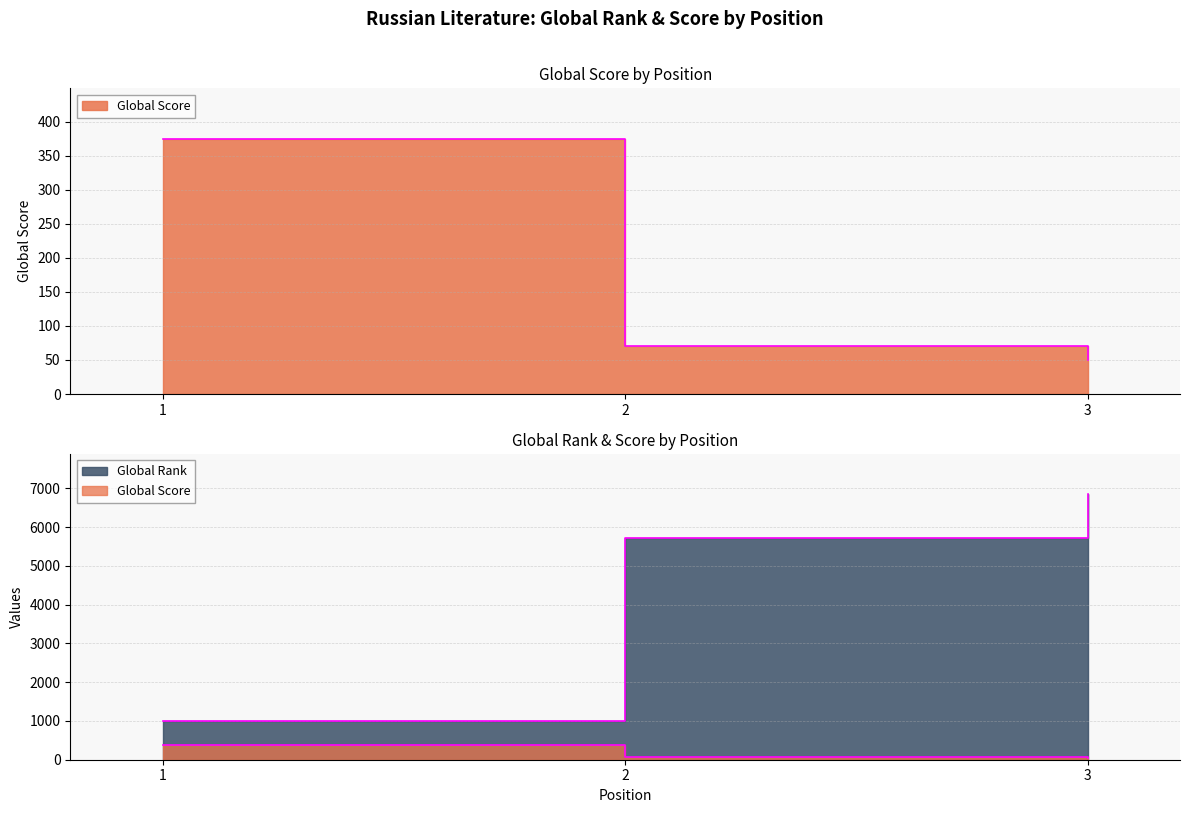

What is the sum of all Global Score values?

494